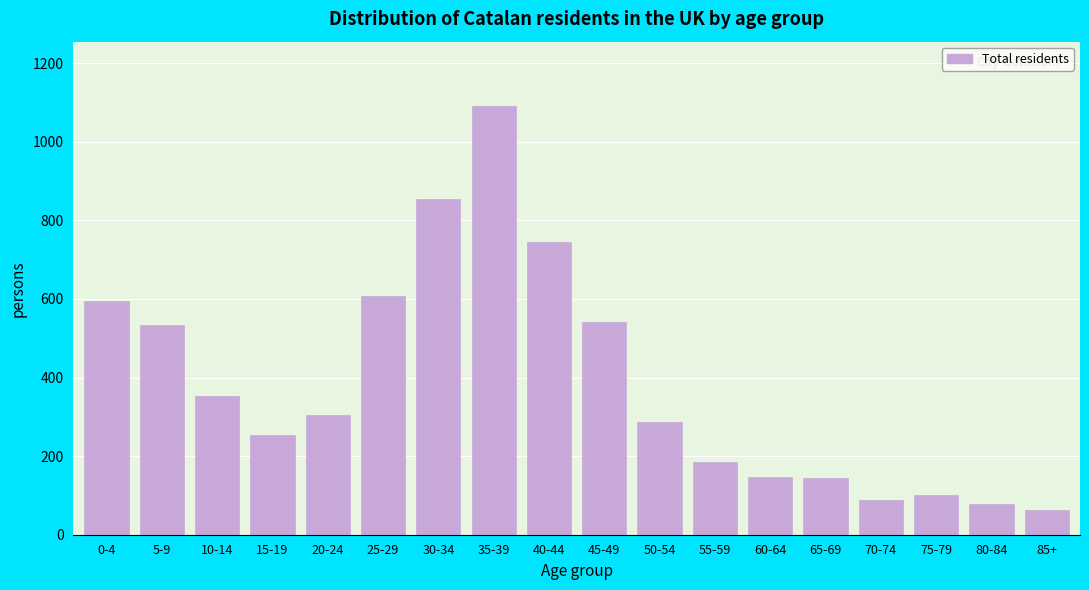

What is the sum of all values?

6970